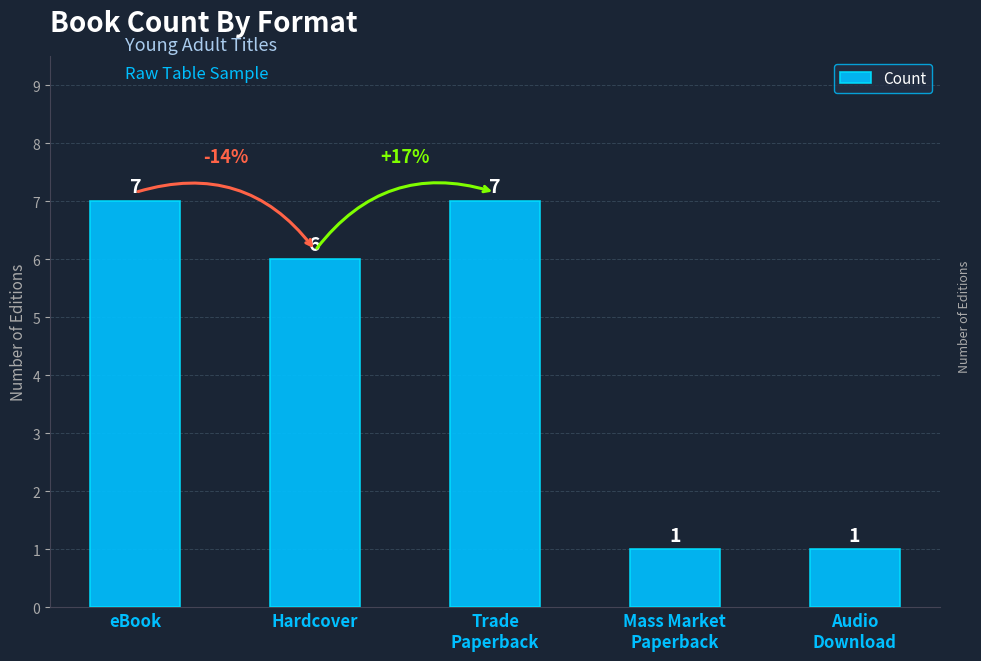

What is the greatest value displayed?

7